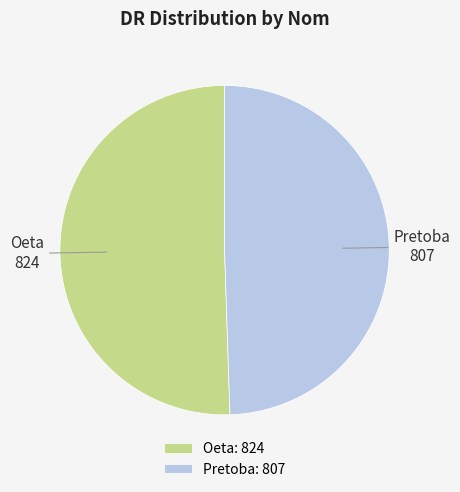

True or false: Pretoba accounts for 49% of the total.

True